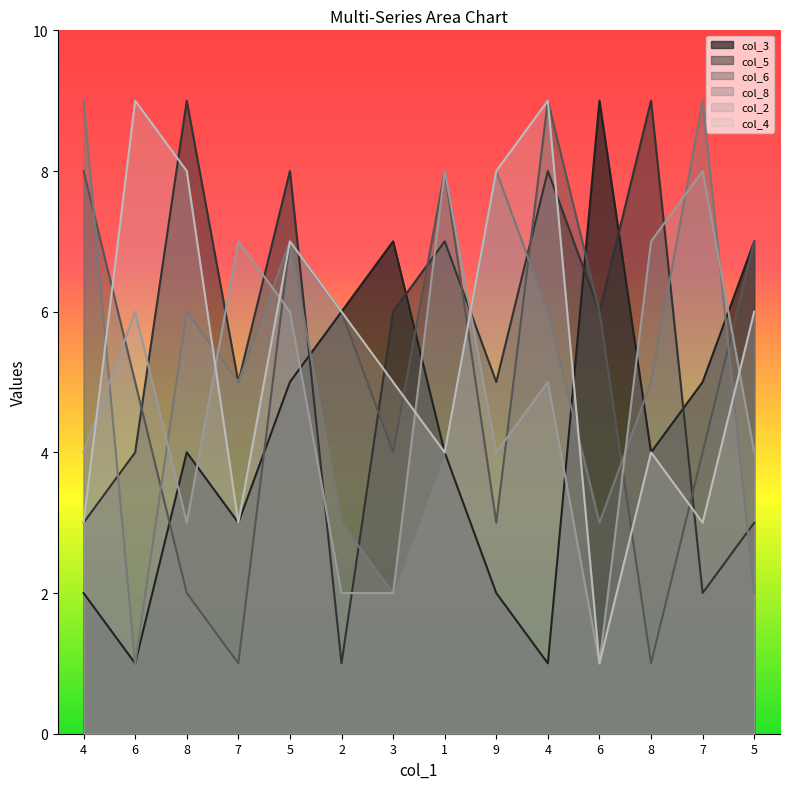

Where is col_4 line nearest to the value 5?

3